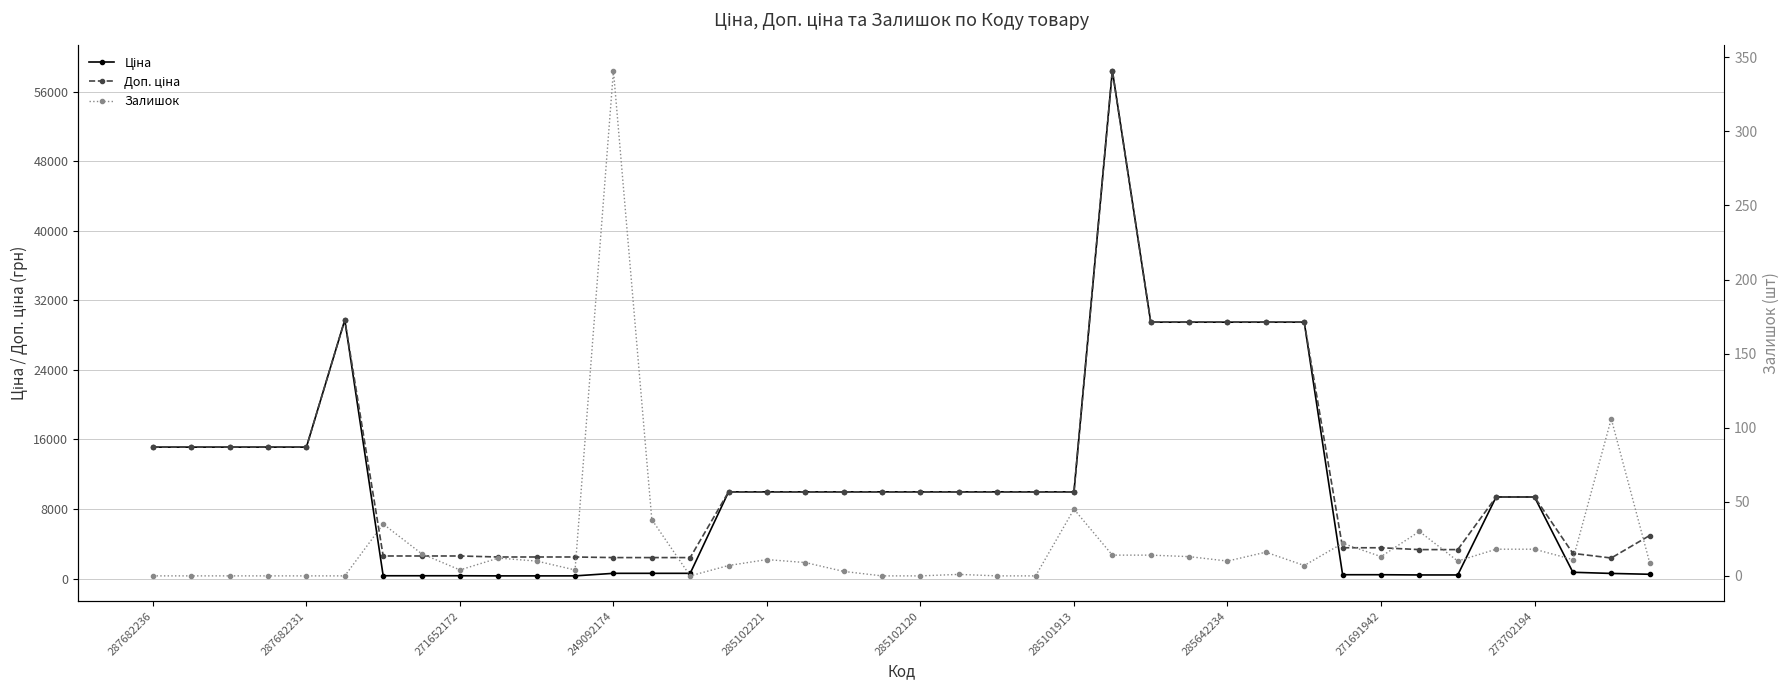

Does the chart have visible grid lines?

Yes